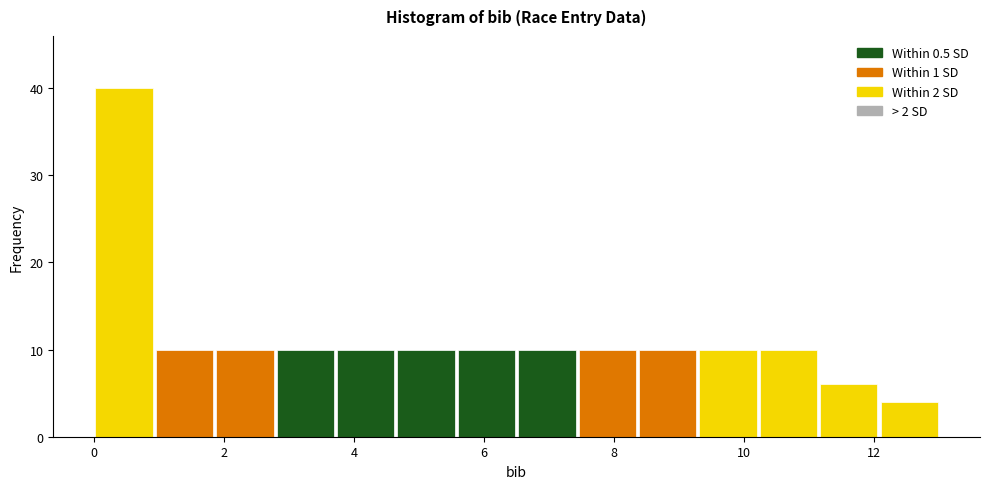

Over which range of the x-axis is the bar tallest?

0.0 to 1.0